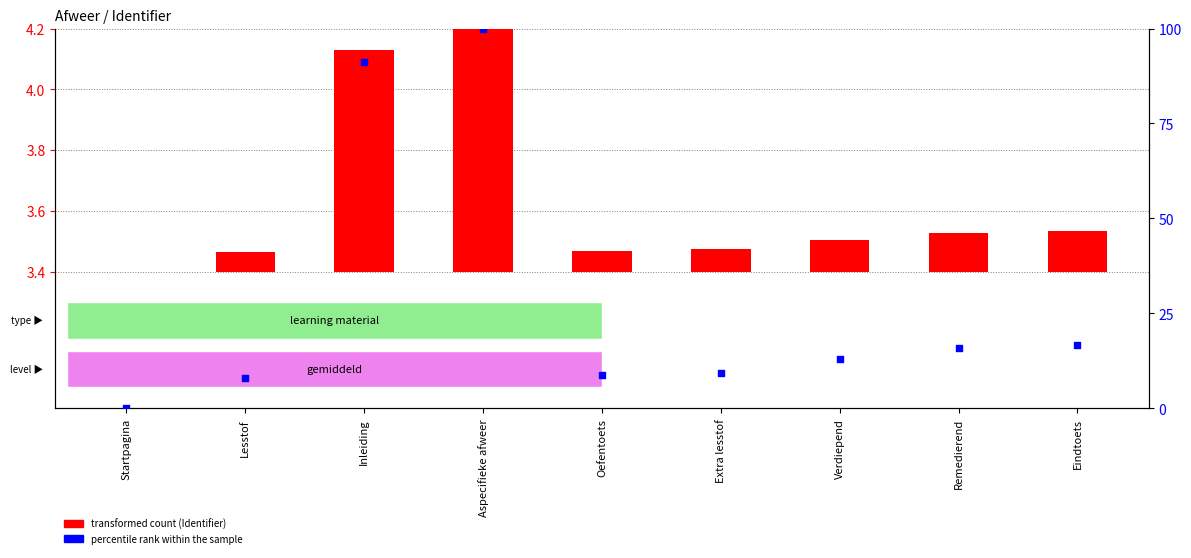

What is the change in value from Startpagina to Eindtoets?

+16.7